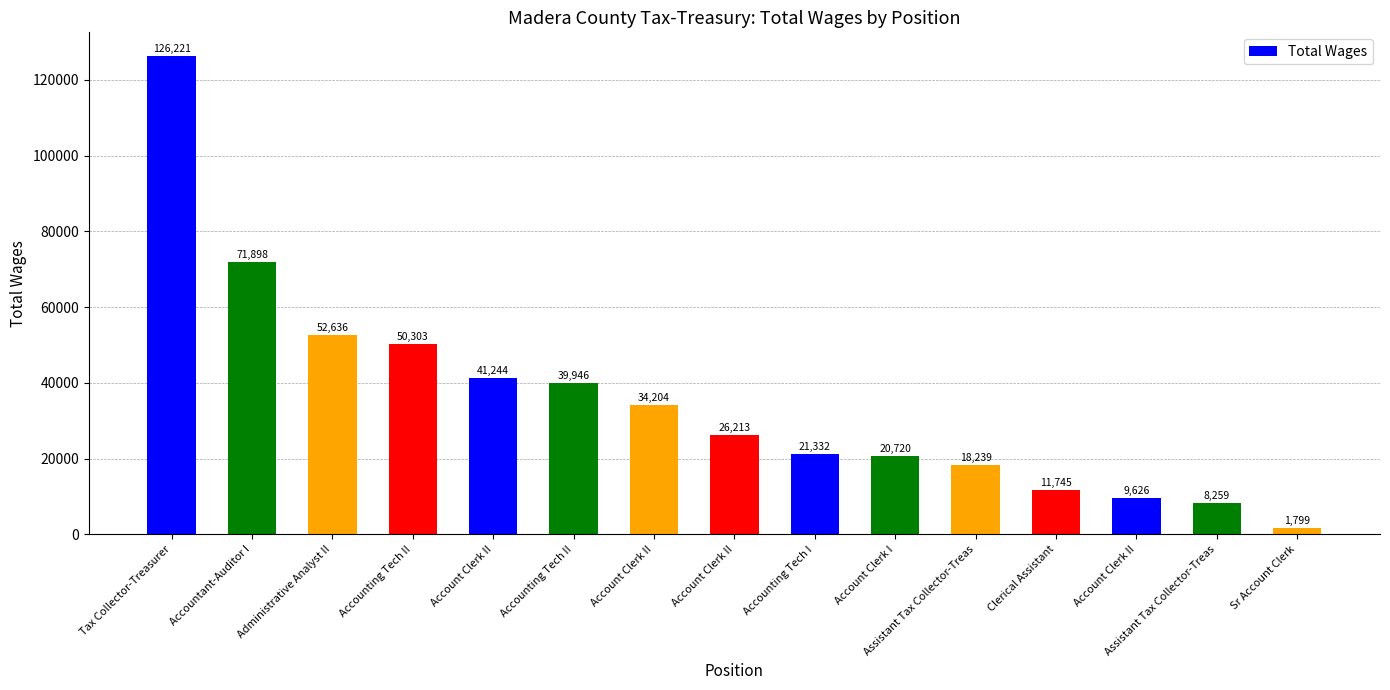

What is the change in value from Tax Collector-Treasurer to Account Clerk II?

-84977